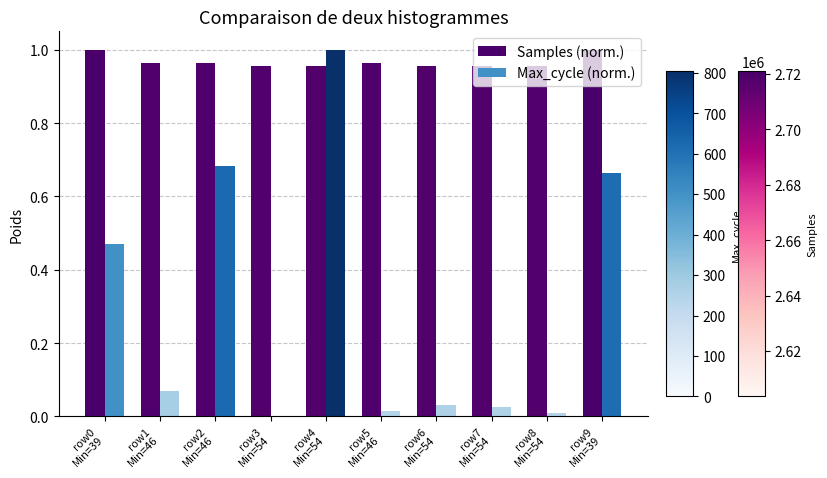

Which series has the largest total across all categories?

Samples (norm.)